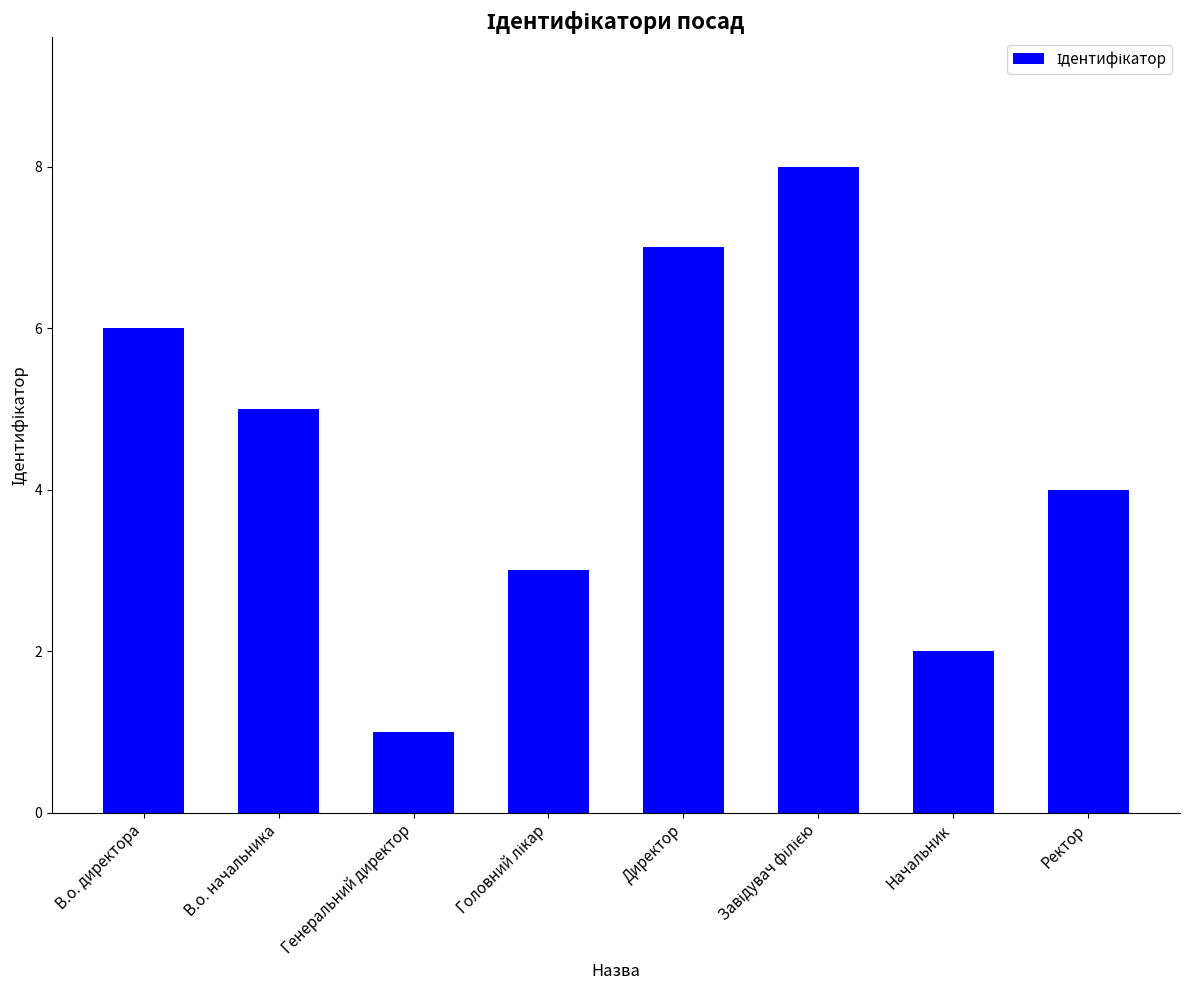

Reading right to left, what are all the values shown in this chart?

4	2	8	7	3	1	5	6